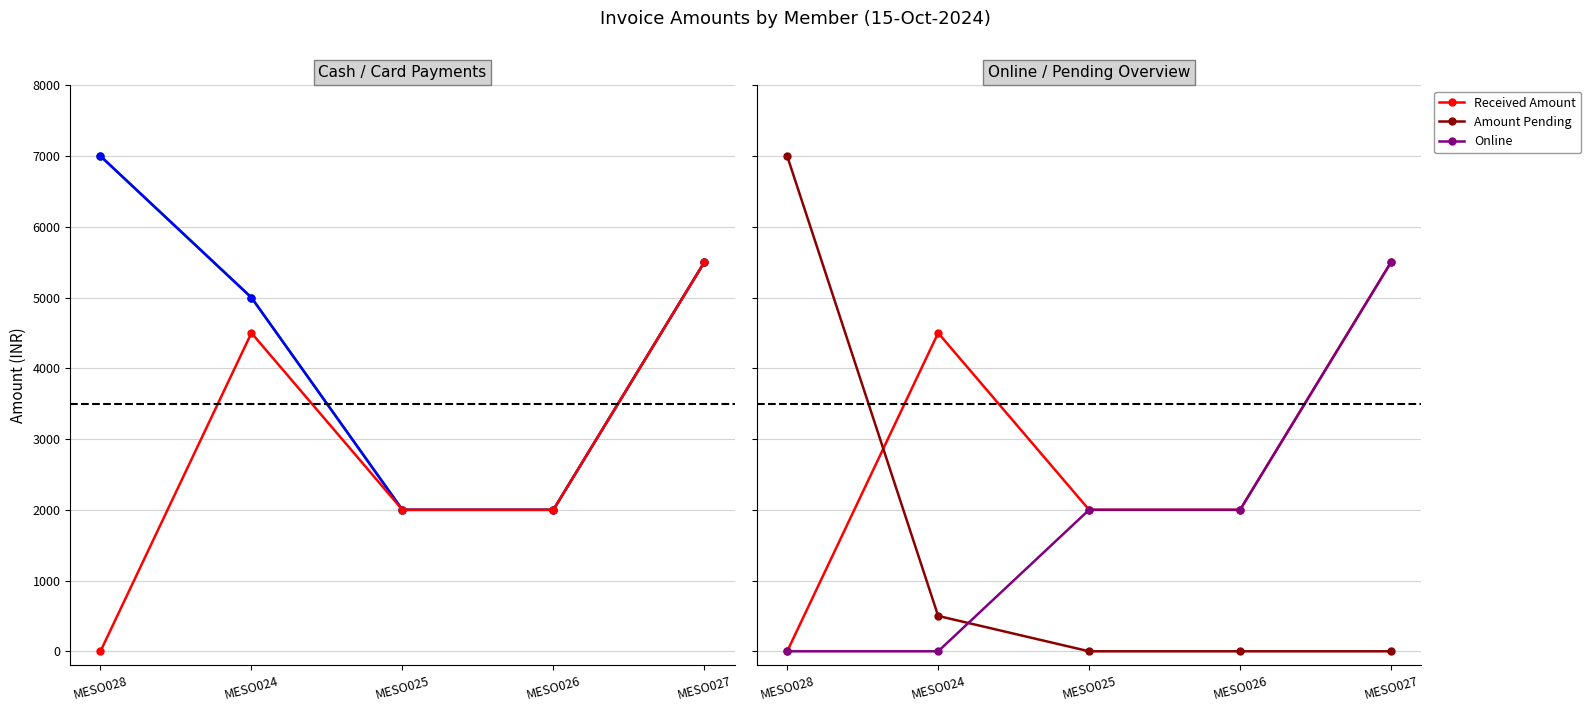

Is it true that Amount Pending equals 3136 at MESO026?

False